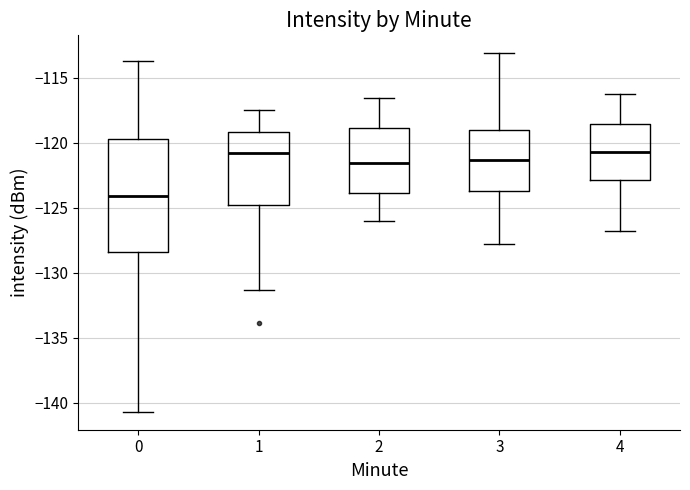

Which box's median line is the lowest?

0